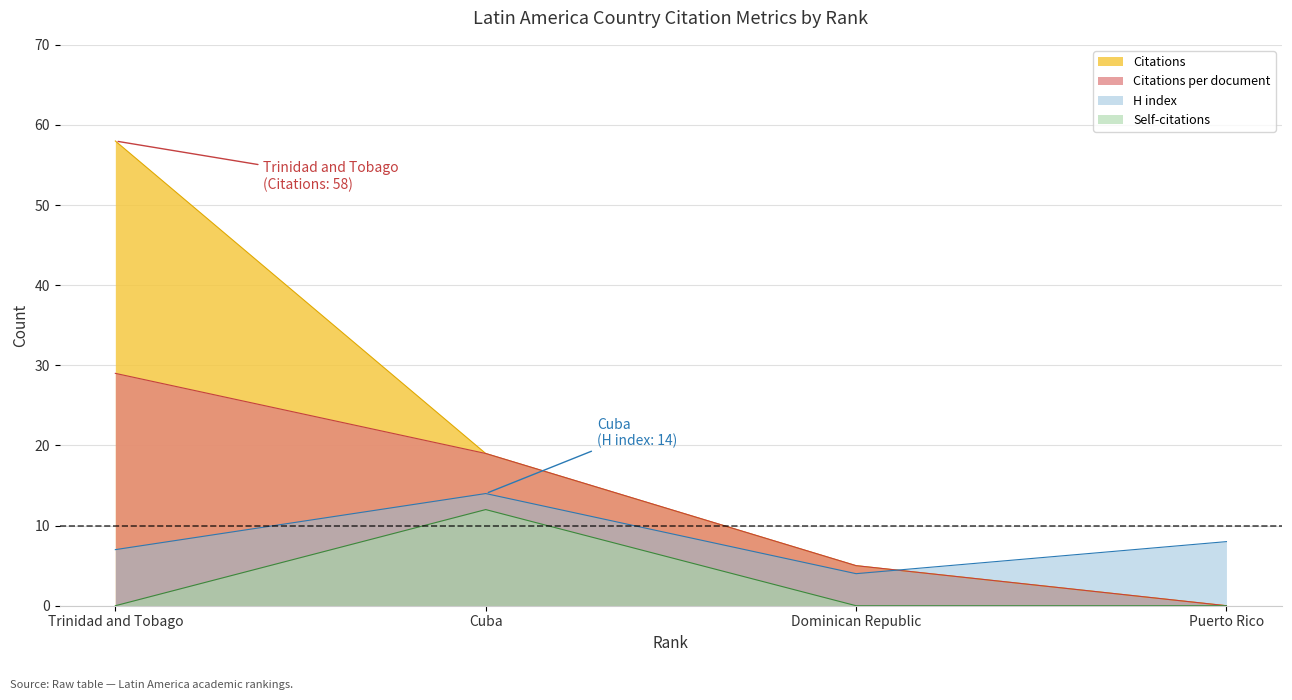

What is the highest value of the H index series?

14